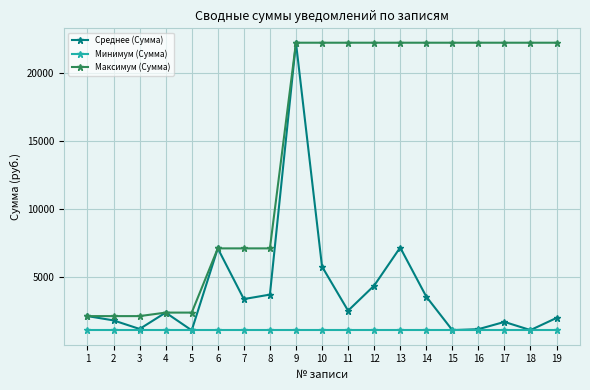

Rank the series at 7 from lowest to highest value.

Минимум (Сумма), Среднее (Сумма), Максимум (Сумма)